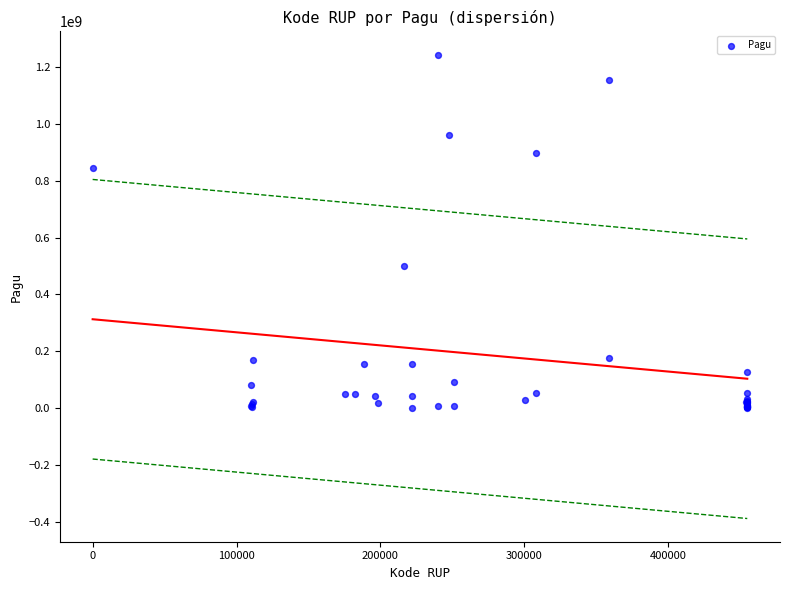

What Y value in the scatter plot is closest to 622840000?

499932000